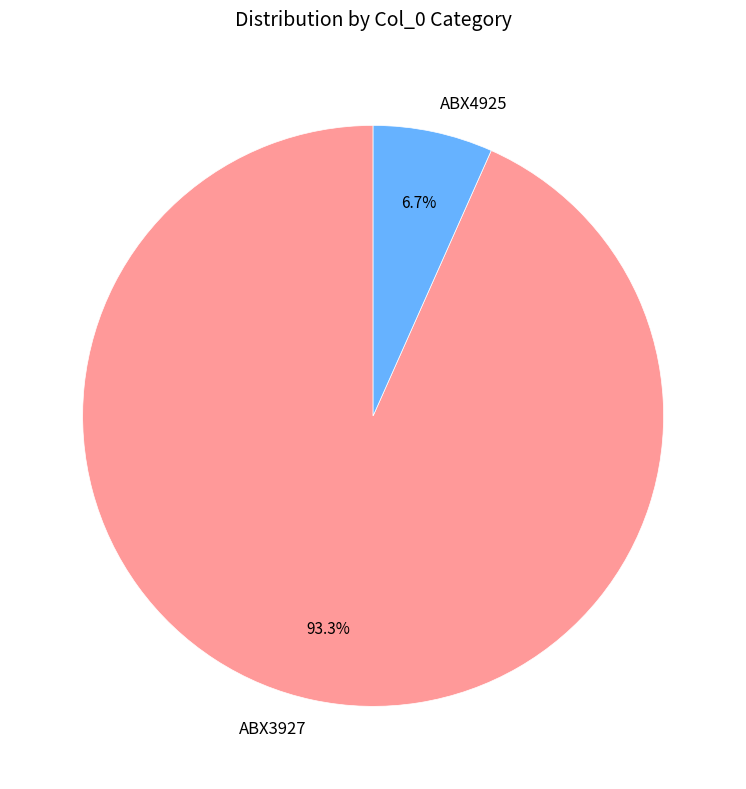

Which has a higher value, ABX4925 or ABX3927?

ABX3927